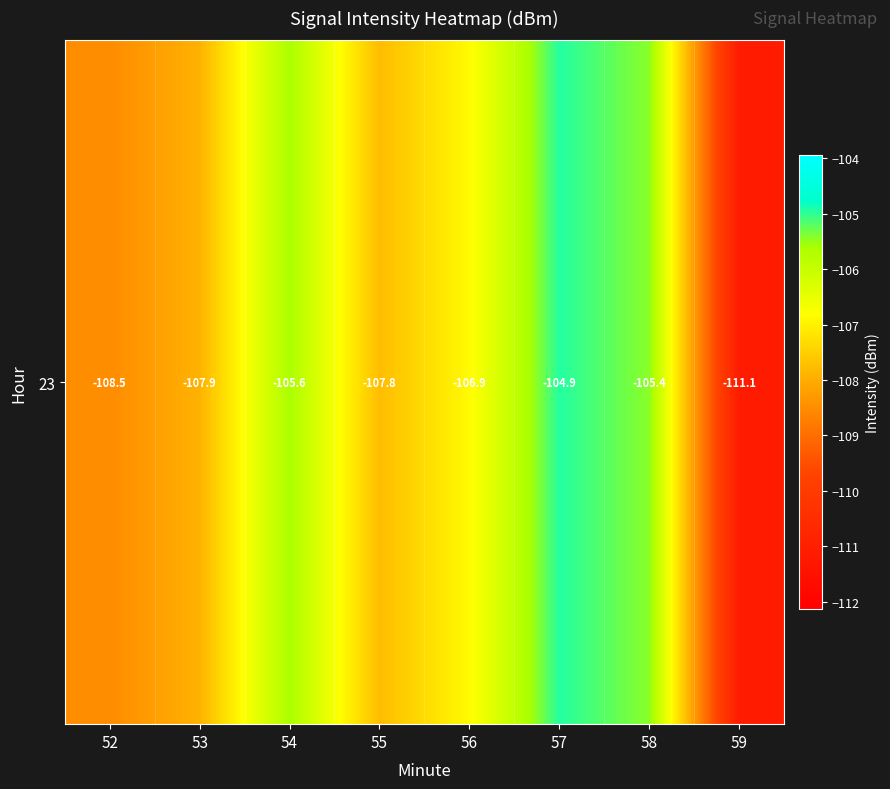

Which has a higher value, 53 or 59?

53